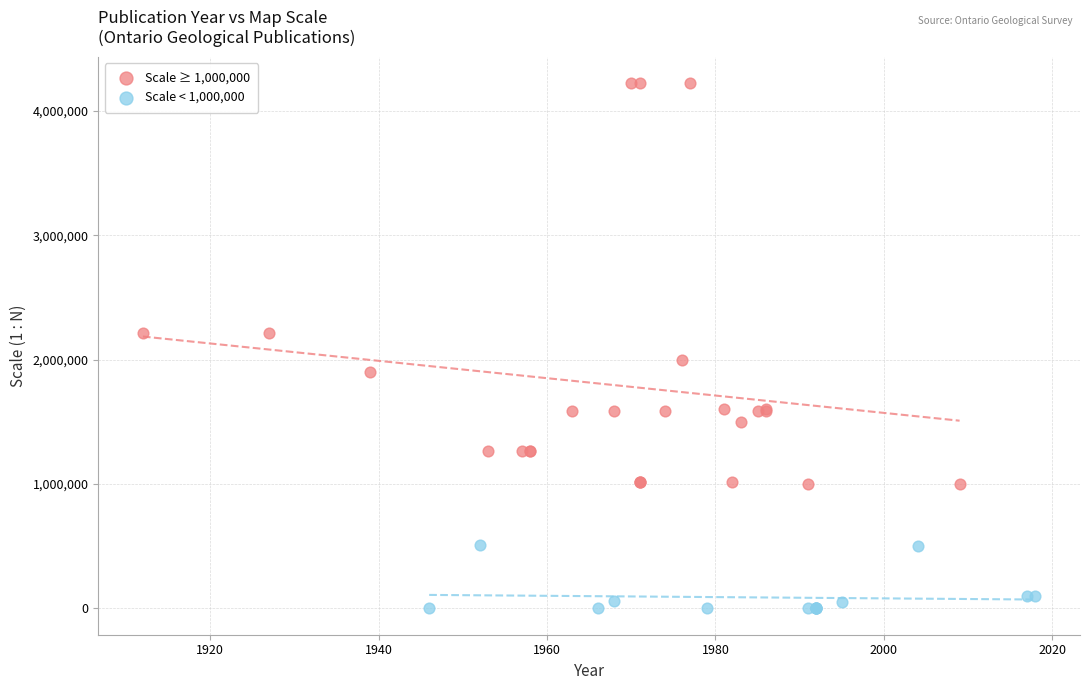

Which series reaches the maximum Y coordinate?

Scale ≥ 1,000,000